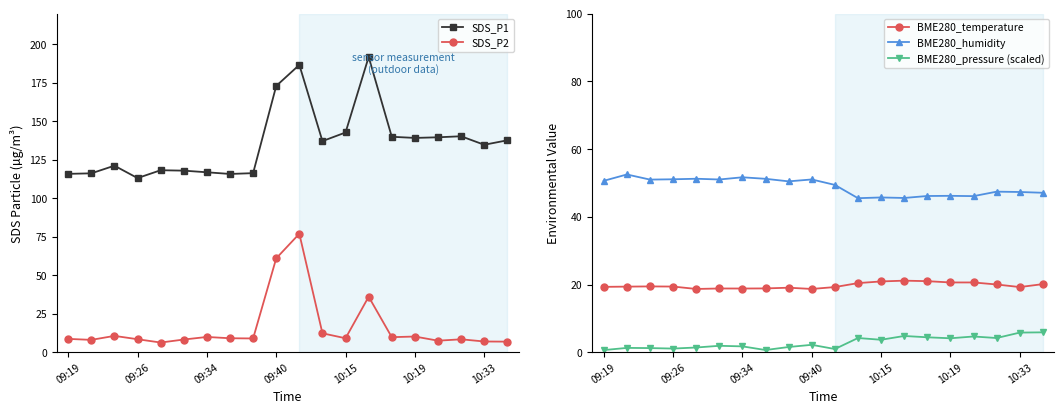

How many interior local peaks does the BME280_humidity series have?

7